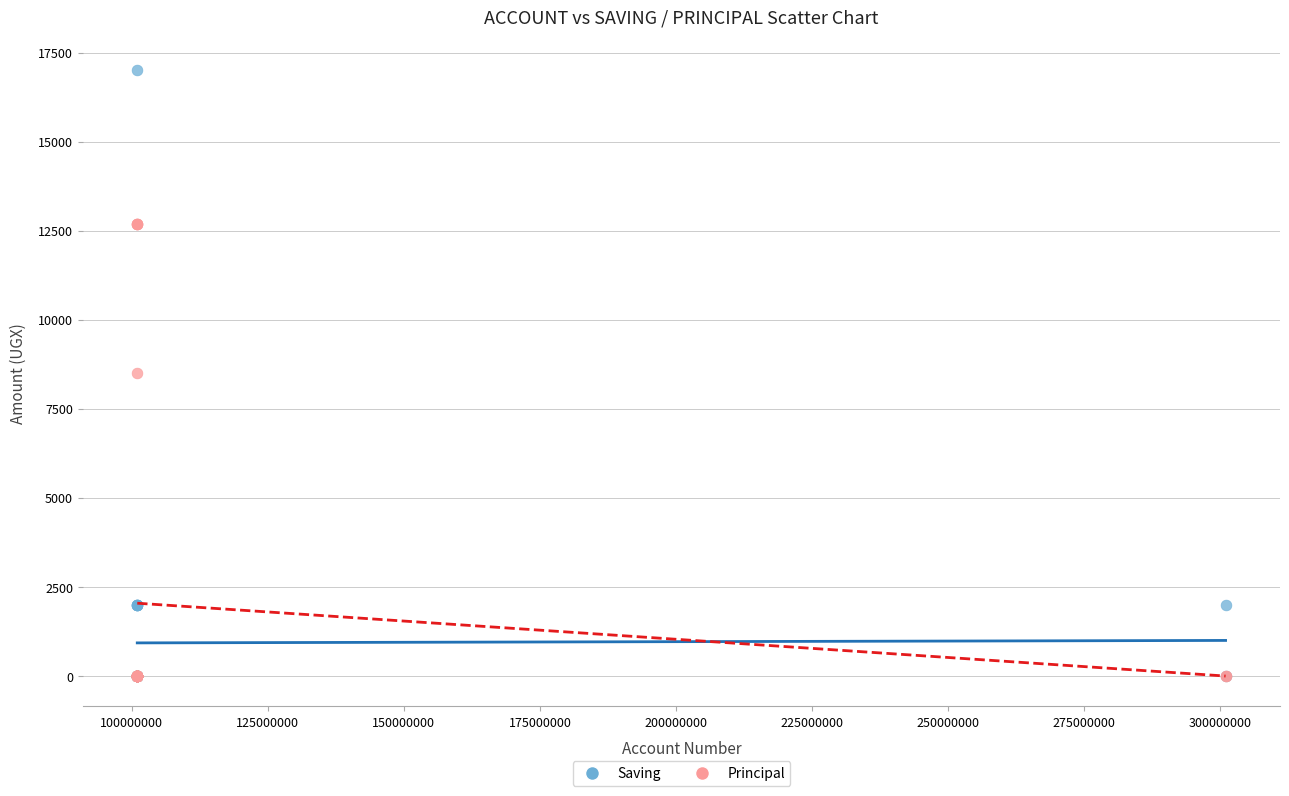

In the Principal series, what Y value is closest to 6350?

8500